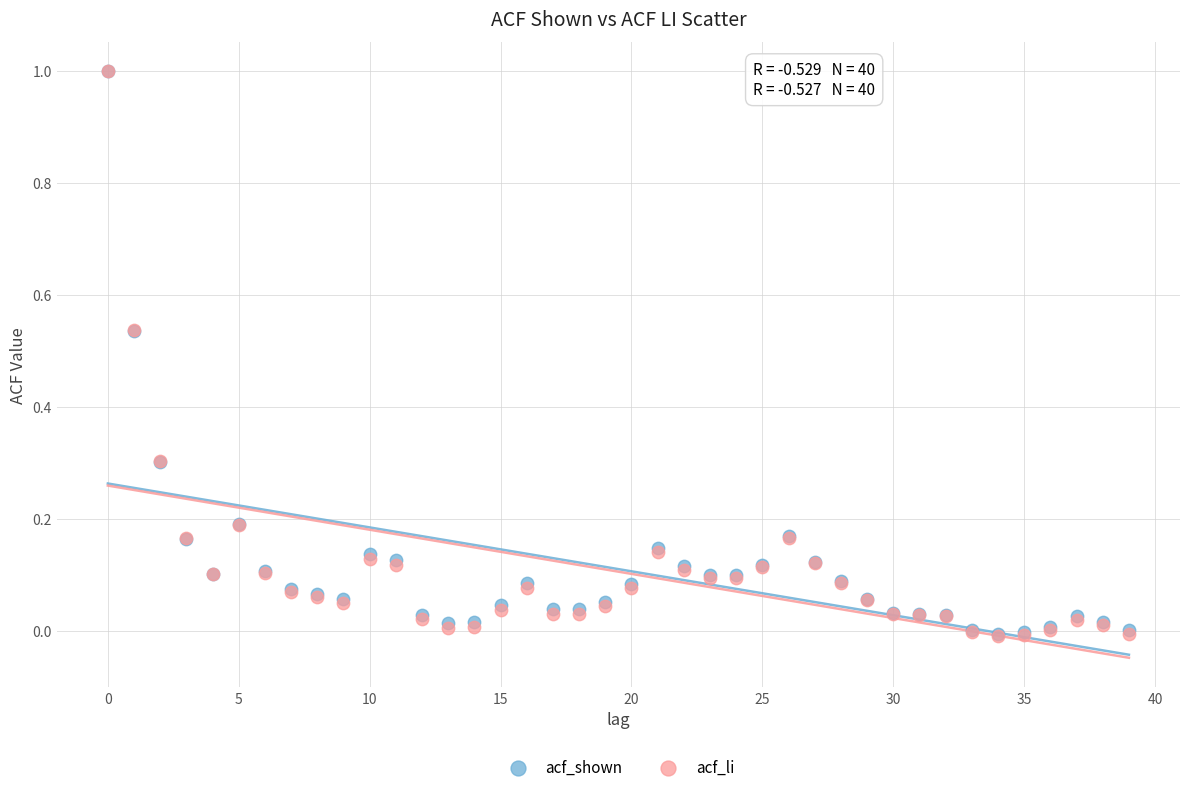

What are all the series names shown in the legend?

acf_shown, acf_li